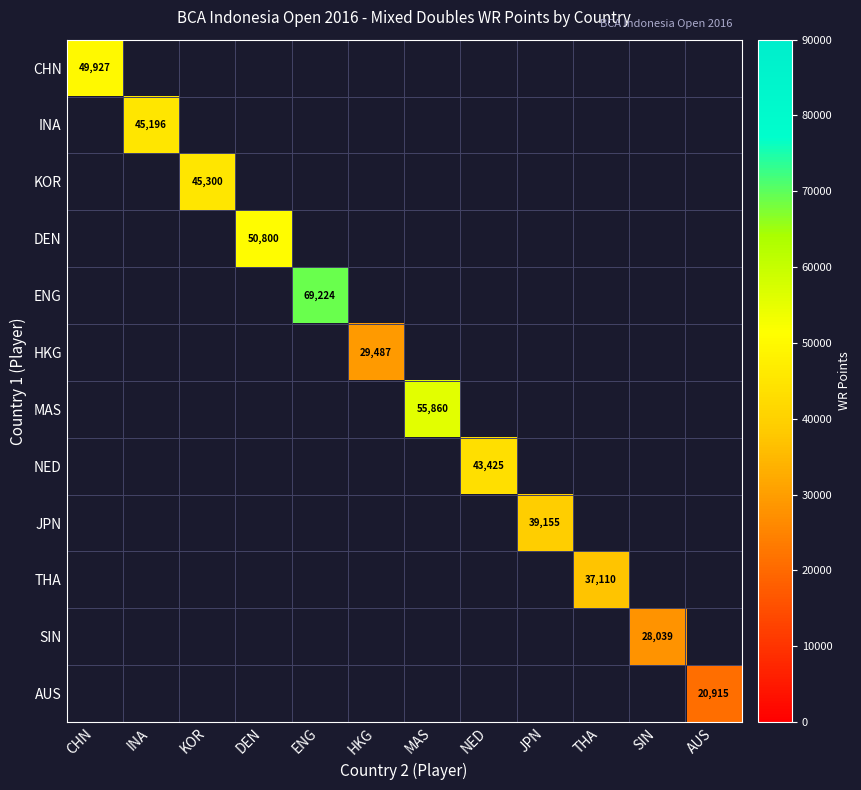

The value of ENG at MAS is 38814.7. True or false?

False